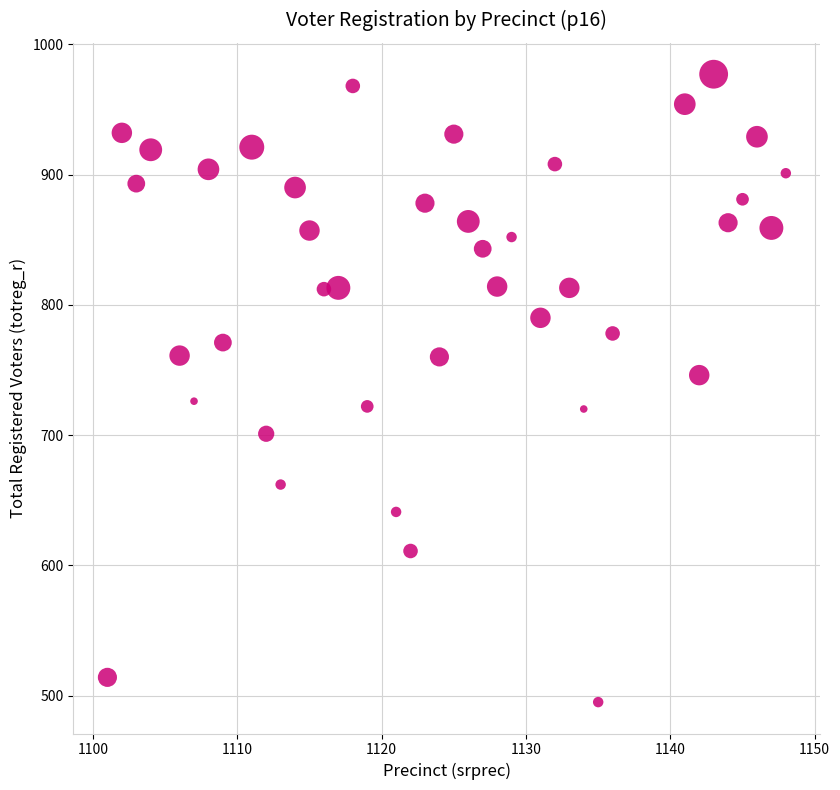

What is the range of X values (max minus min)?

47